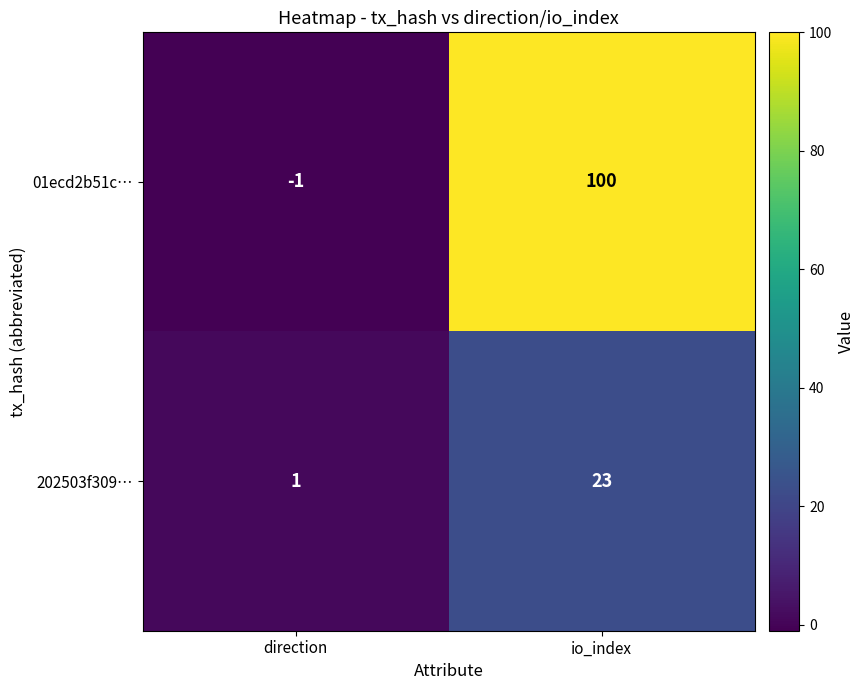

Rank the series by their maximum value, from highest to lowest.

01ecd2b51c…, 202503f309…